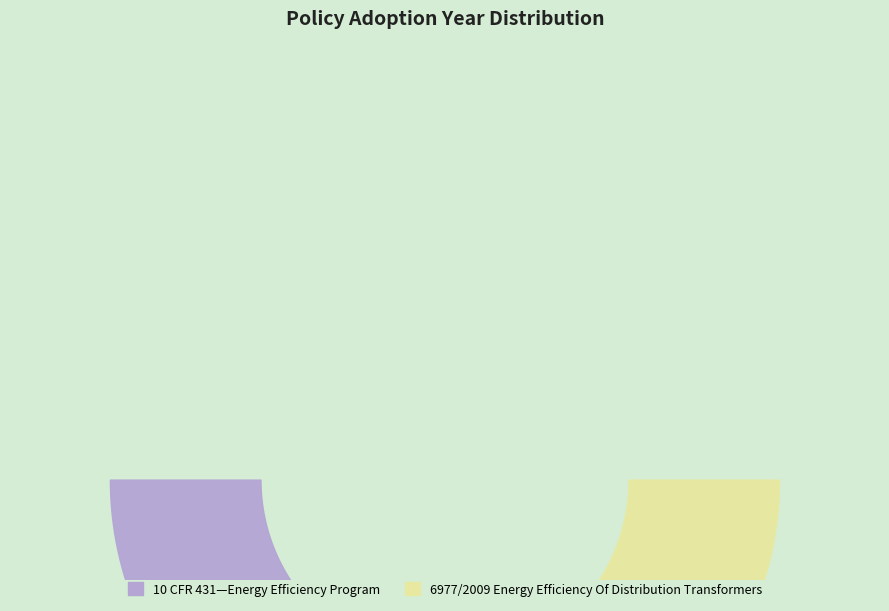

To the nearest percent, what portion does 6977/2009 Energy Efficiency Of Distribution Transformers represent?

50%